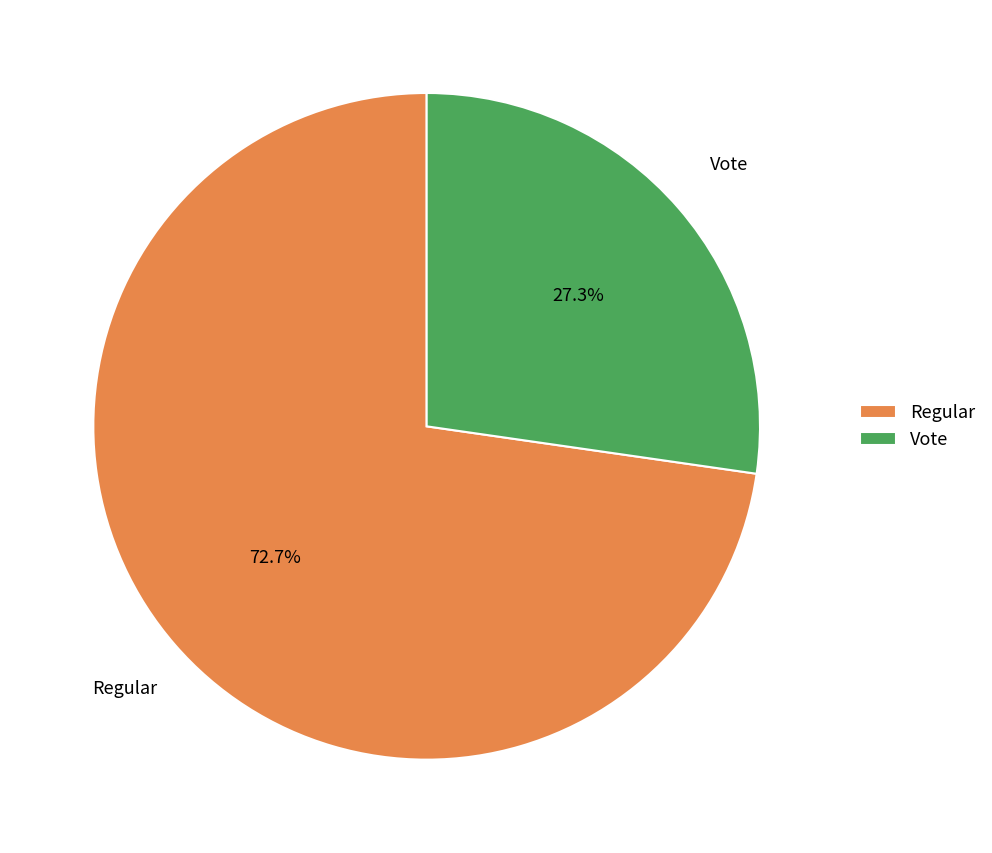

Count the number of slices in the pie.

2